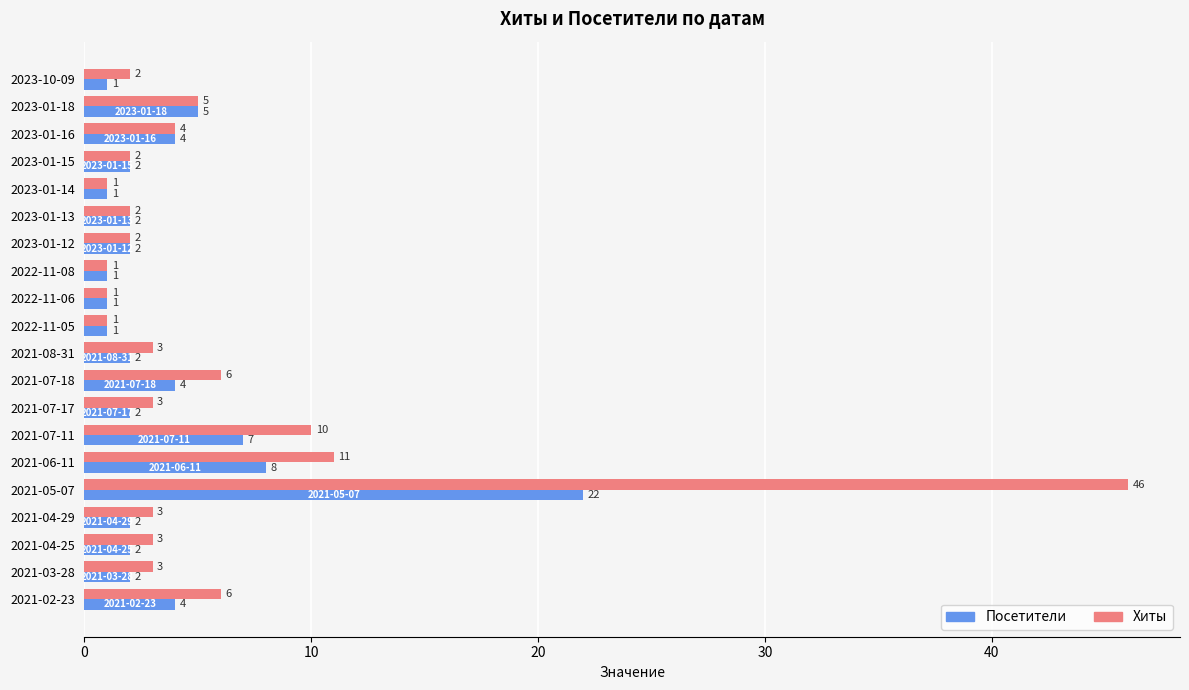

What is the sum of all Посетители values?

75